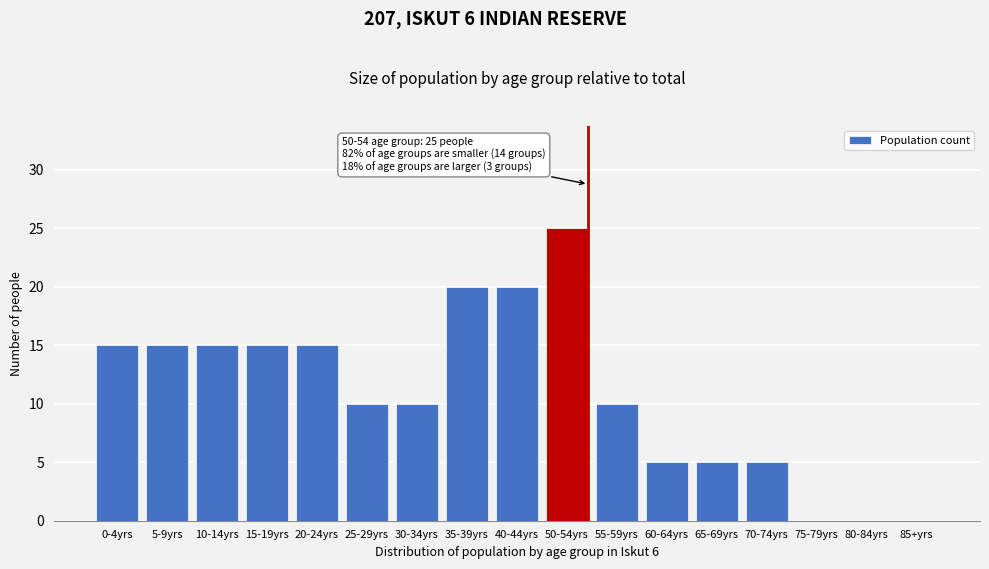

Reading right to left, what are all the values shown in this chart?

85+yrs=0	80-84yrs=0	75-79yrs=0	70-74yrs=5	65-69yrs=5	60-64yrs=5	55-59yrs=10	50-54yrs=25	40-44yrs=20	35-39yrs=20	30-34yrs=10	25-29yrs=10	20-24yrs=15	15-19yrs=15	10-14yrs=15	5-9yrs=15	0-4yrs=15